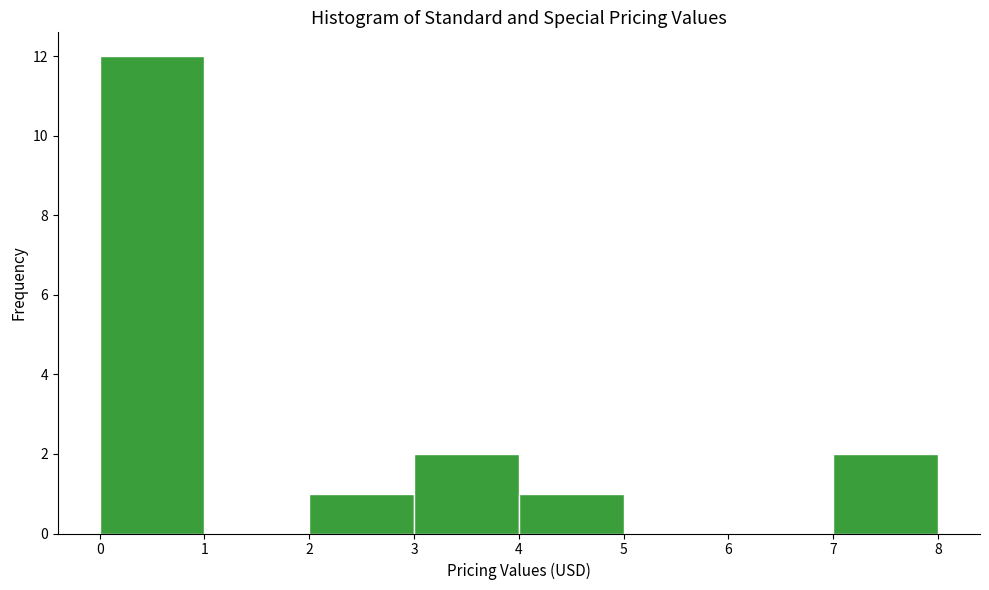

Over which range of the x-axis is the bar tallest?

0 to 1